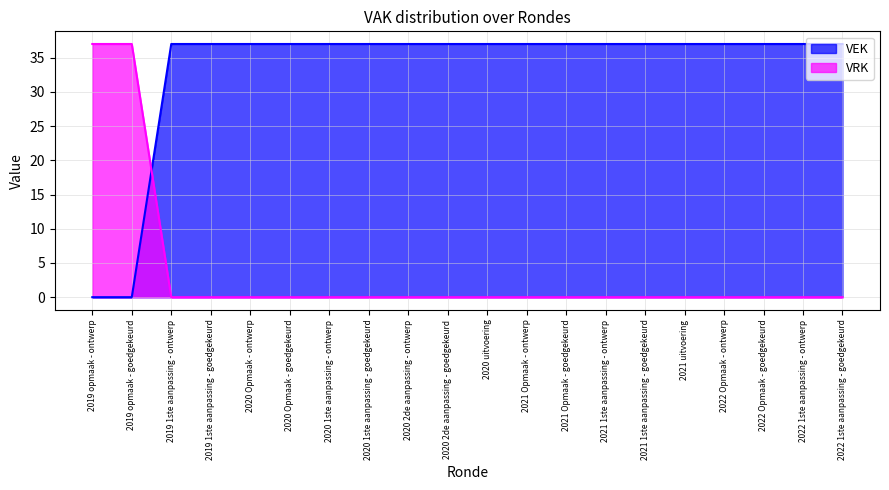

What is the total value across all series at 2019 opmaak - goedgekeurd?

37